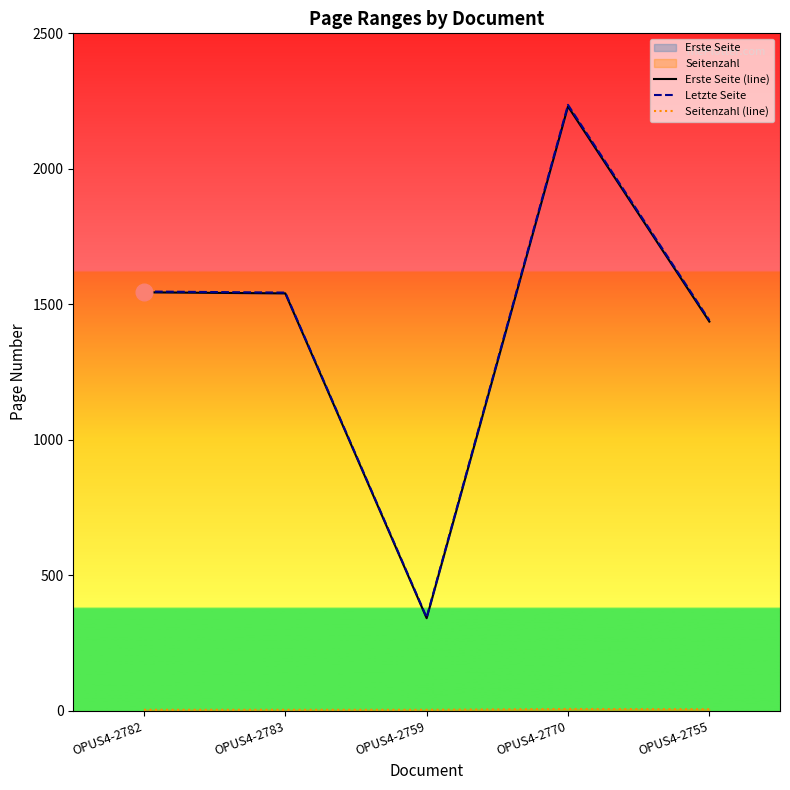

Which series has the largest range (max minus min)?

Letzte Seite